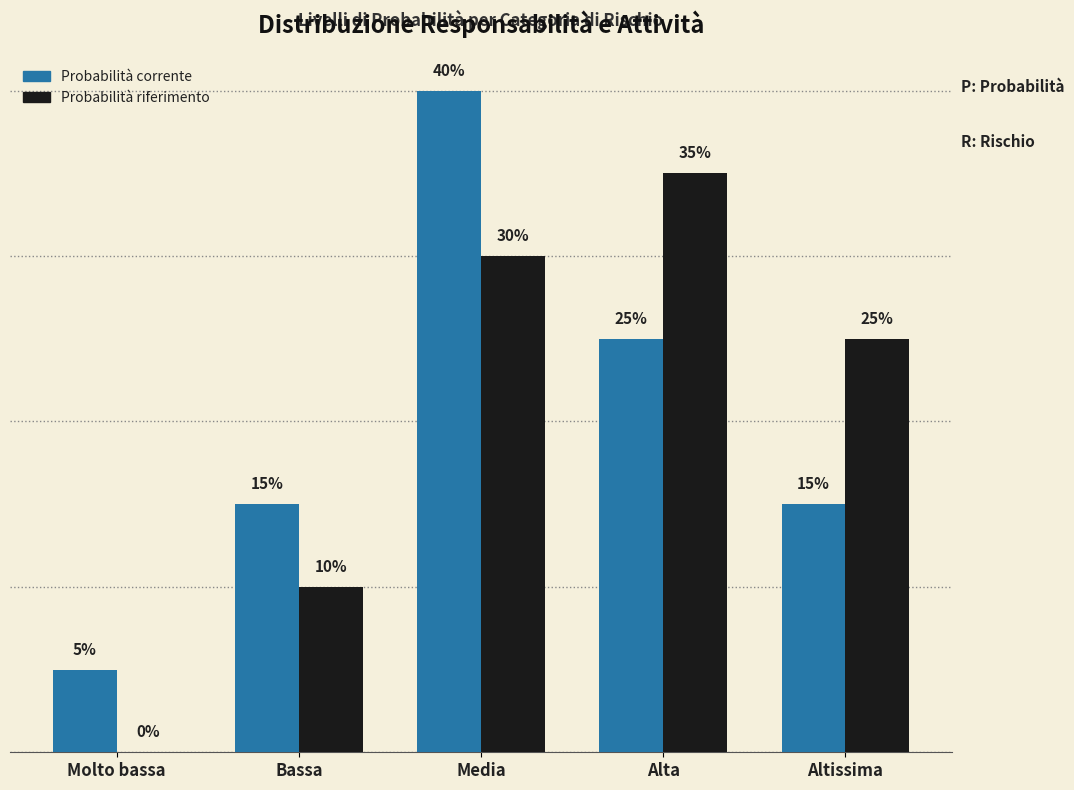

What are all the series names shown in the legend?

Probabilità corrente, Probabilità riferimento